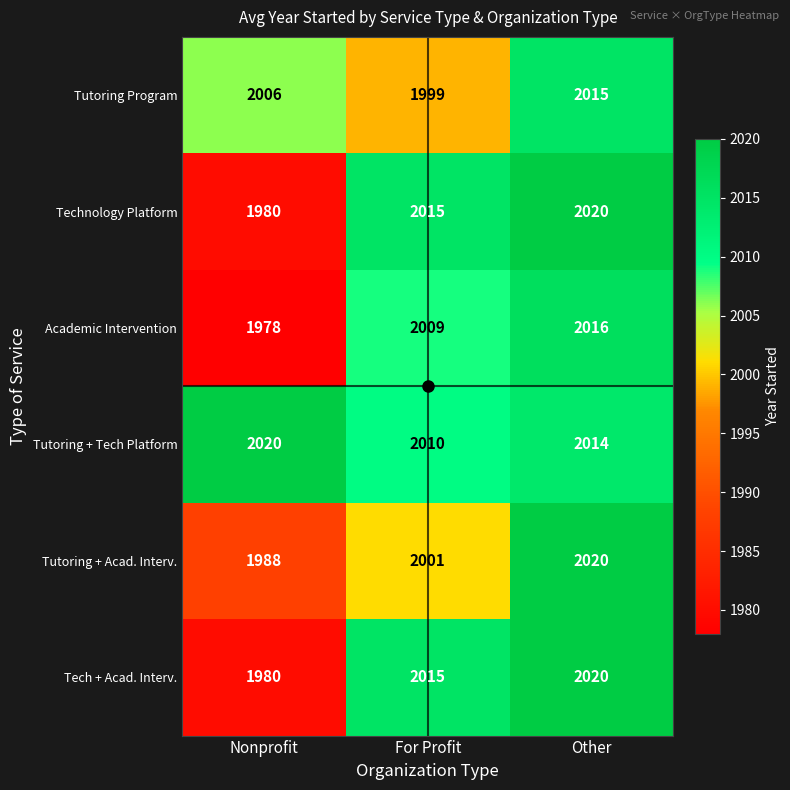

Which category has the lowest value across all series?

Nonprofit